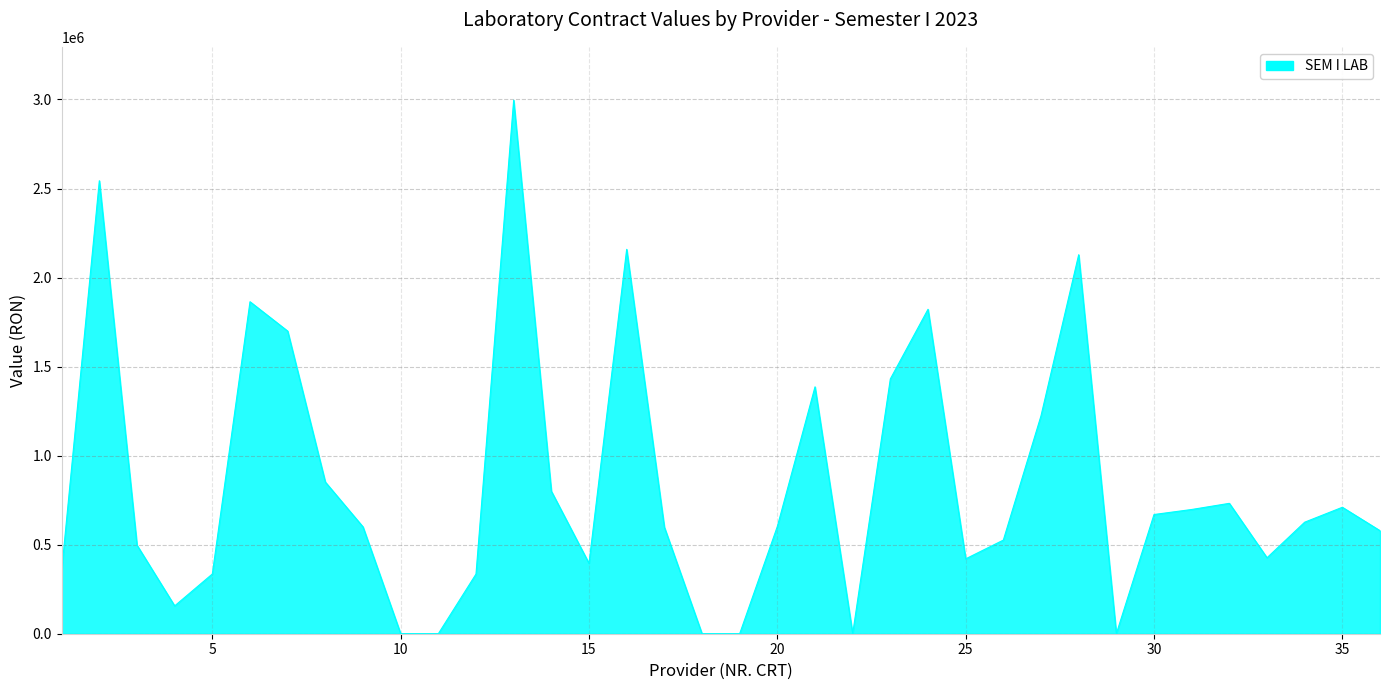

What is the difference between the maximum and minimum values?

2995944.7